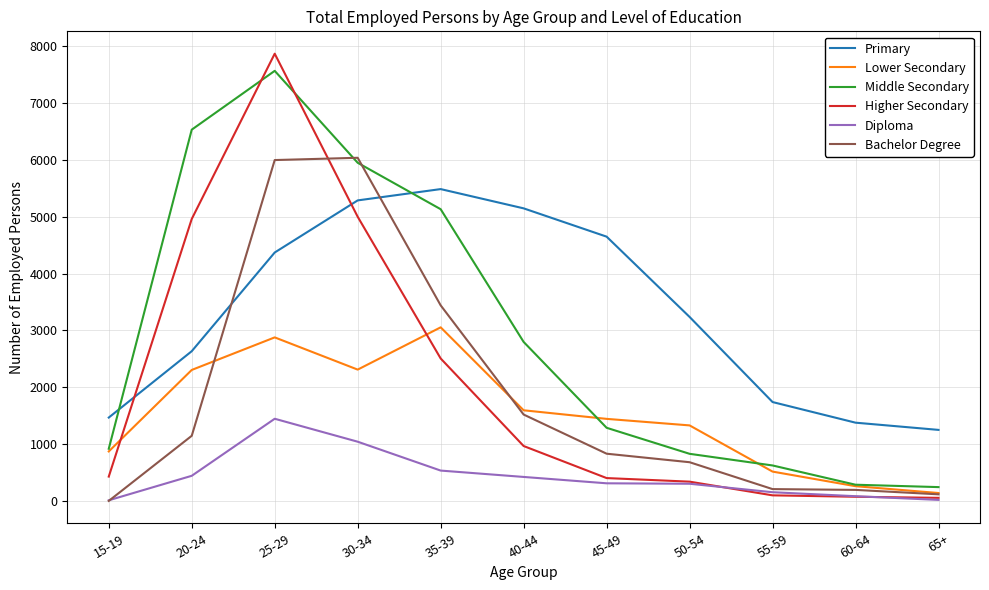

What is the maximum value shown in the chart?

7871